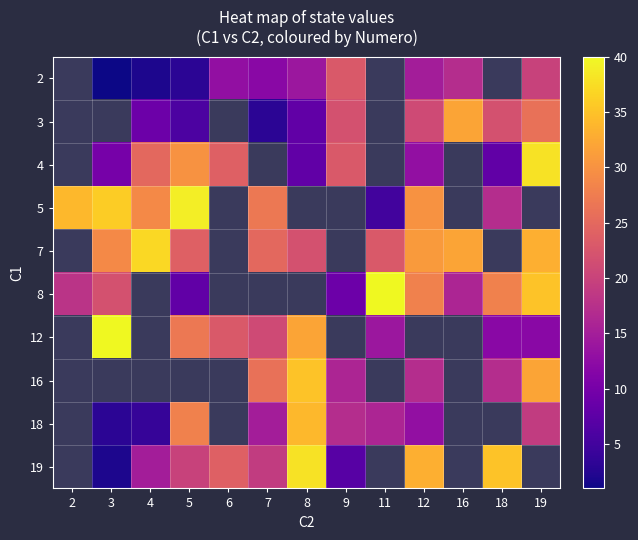

Between 8 and 3, which is larger?

8